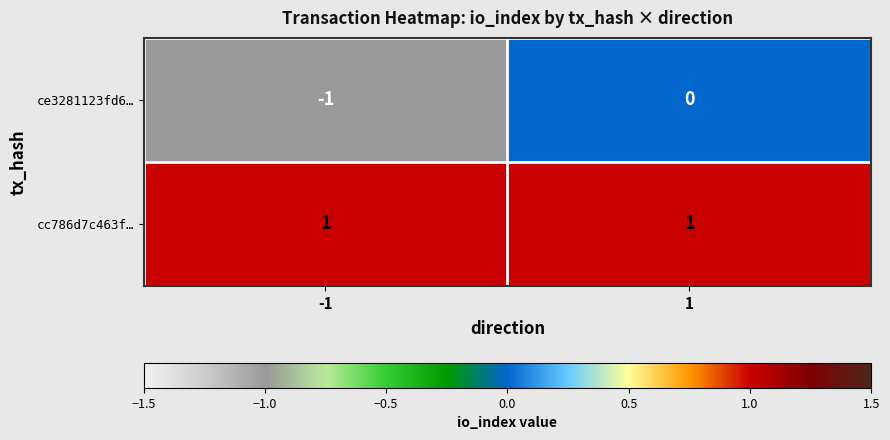

What is the total value across all series at 1?

1